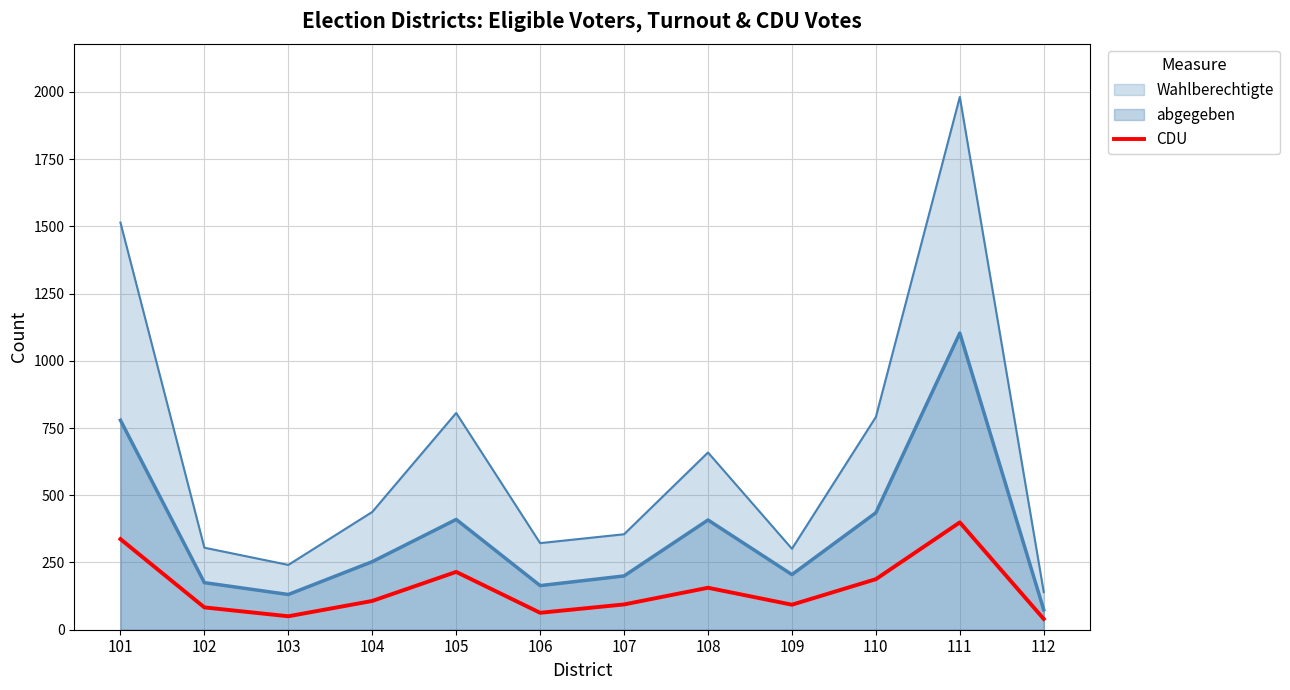

Count the number of values greater than 107.

5